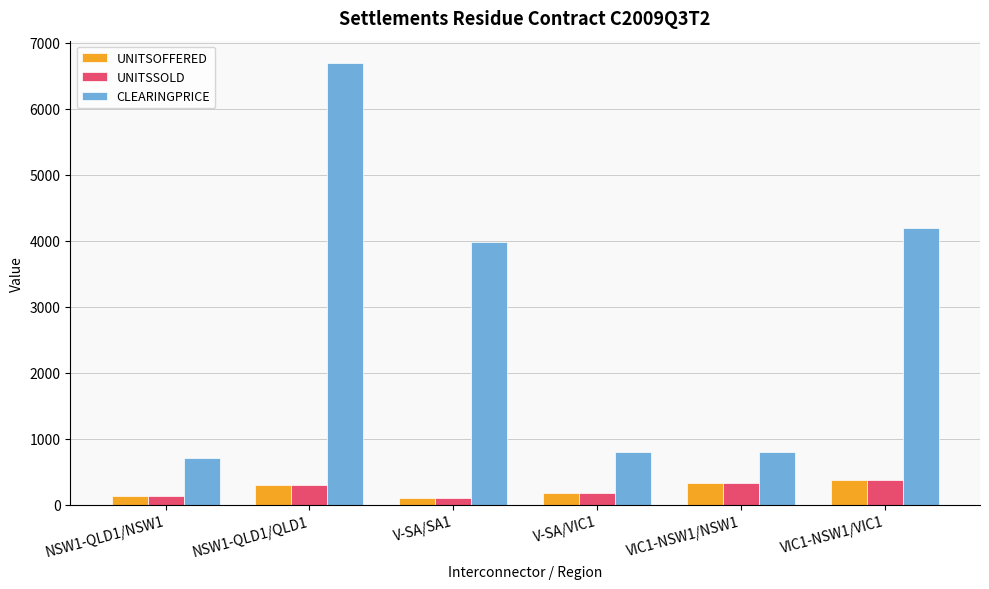

Between NSW1-QLD1/NSW1 and VIC1-NSW1/VIC1, which series saw the biggest shift?

CLEARINGPRICE